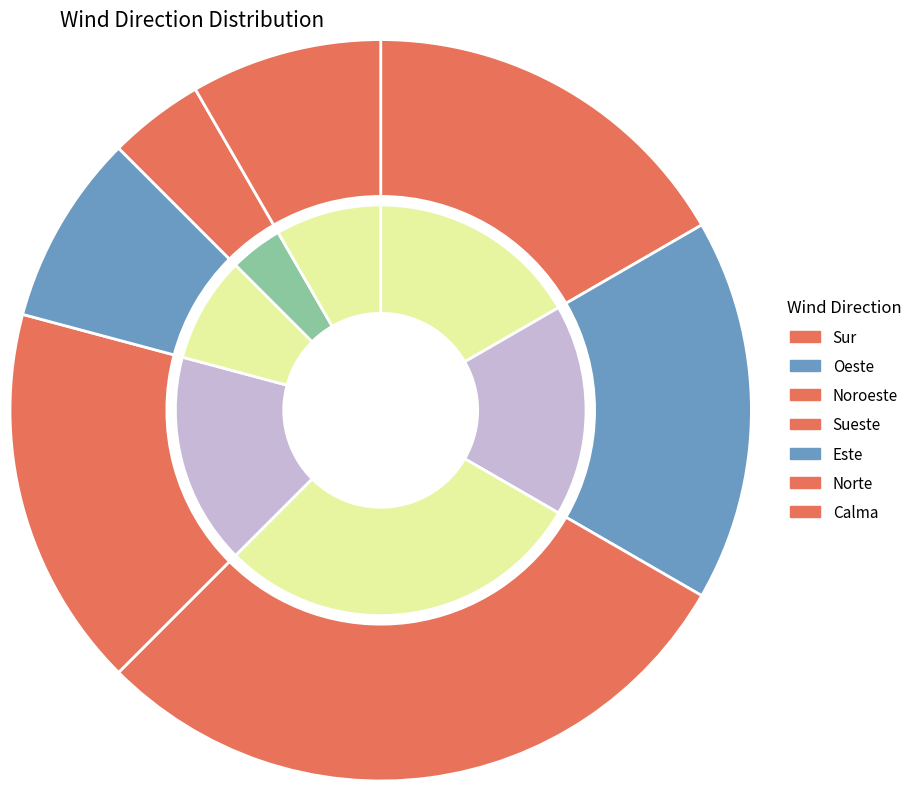

To the nearest percent, what is the combined percentage of Norte and Oeste?

21%